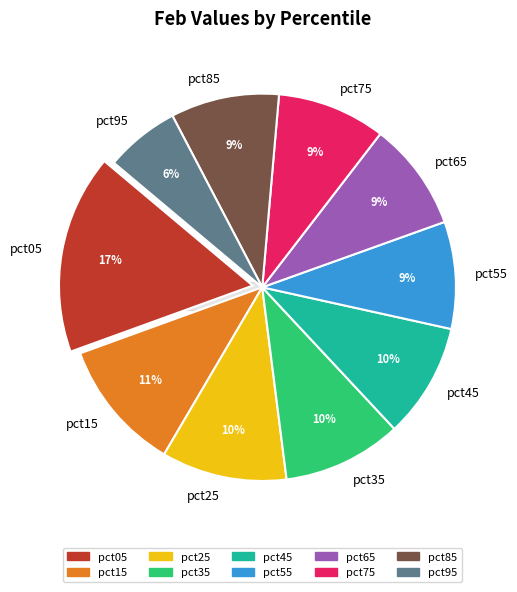

Is it true that pct35 is 10% of the pie?

True